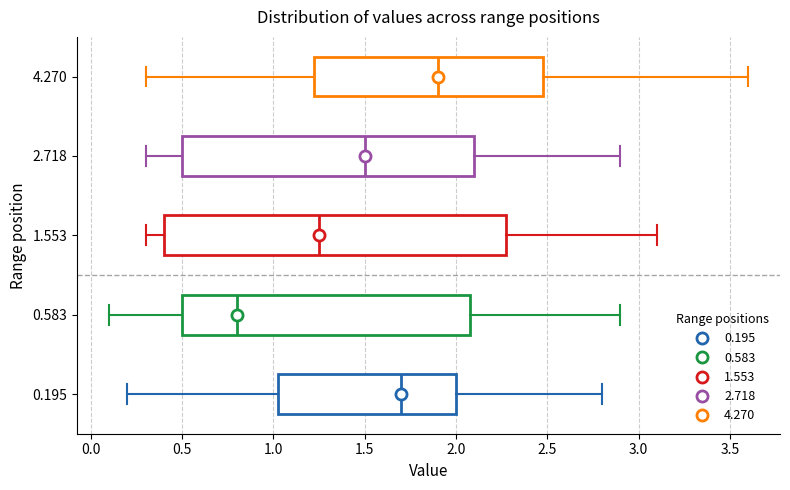

Reading bottom to top, read every box against the x-axis: the position of its median line, the range the box covers, and the ends of its whiskers. The values are not printed on the chart, so give them approximately, as read against the axis.

0.195: median 1.70, box 1.05 to 2.00, whiskers 0.20 to 2.80
0.583: median 0.80, box 0.50 to 2.10, whiskers 0.10 to 2.90
1.553: median 1.25, box 0.40 to 2.30, whiskers 0.30 to 3.10
2.718: median 1.50, box 0.50 to 2.10, whiskers 0.30 to 2.90
4.270: median 1.90, box 1.25 to 2.50, whiskers 0.30 to 3.60